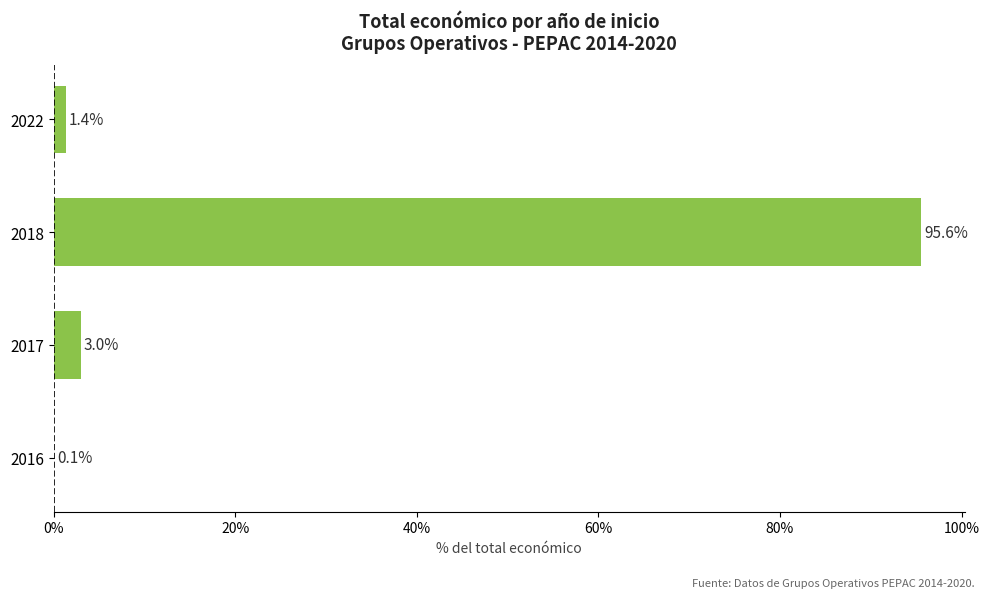

Which has a higher value, 2017 or 2018?

2018